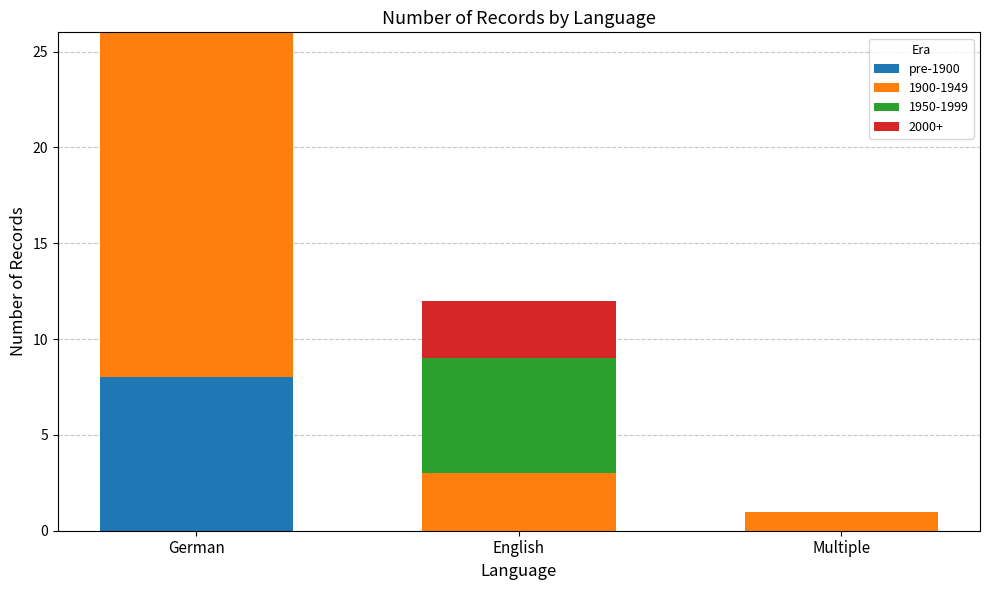

What is the sum of the pre-1900 values at English and German?

8